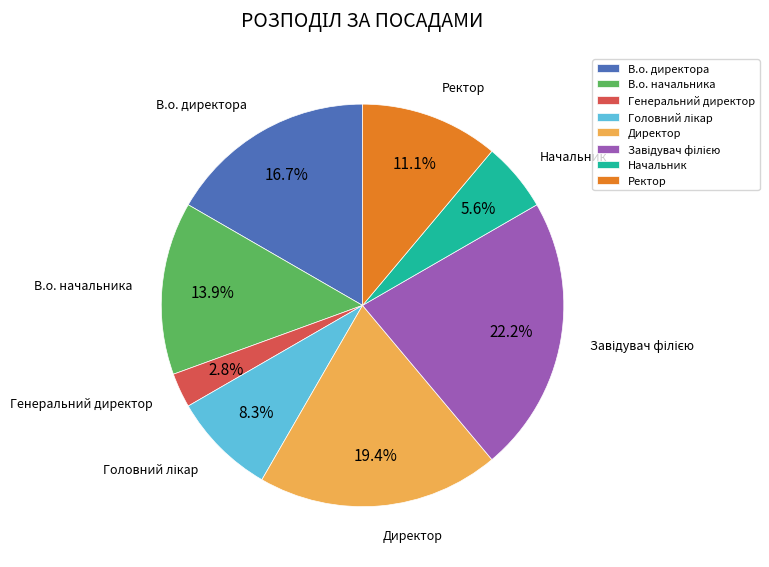

To the nearest percent, what is the difference between the В.о. директора and Директор slice percentages?

3%